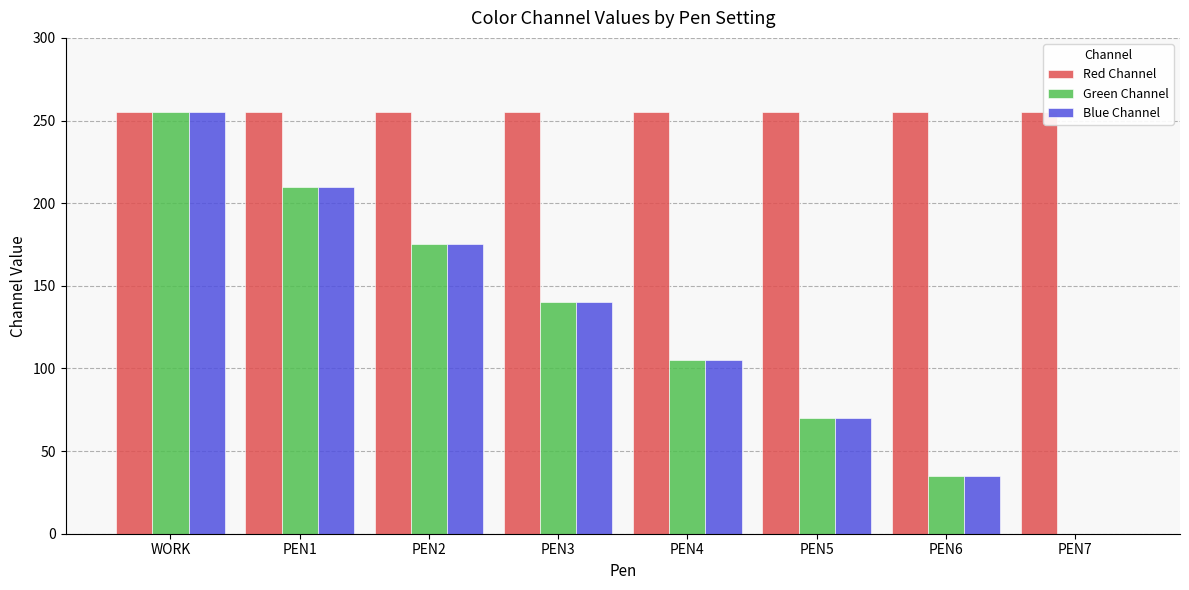

Which series has the largest total across all categories?

Red Channel